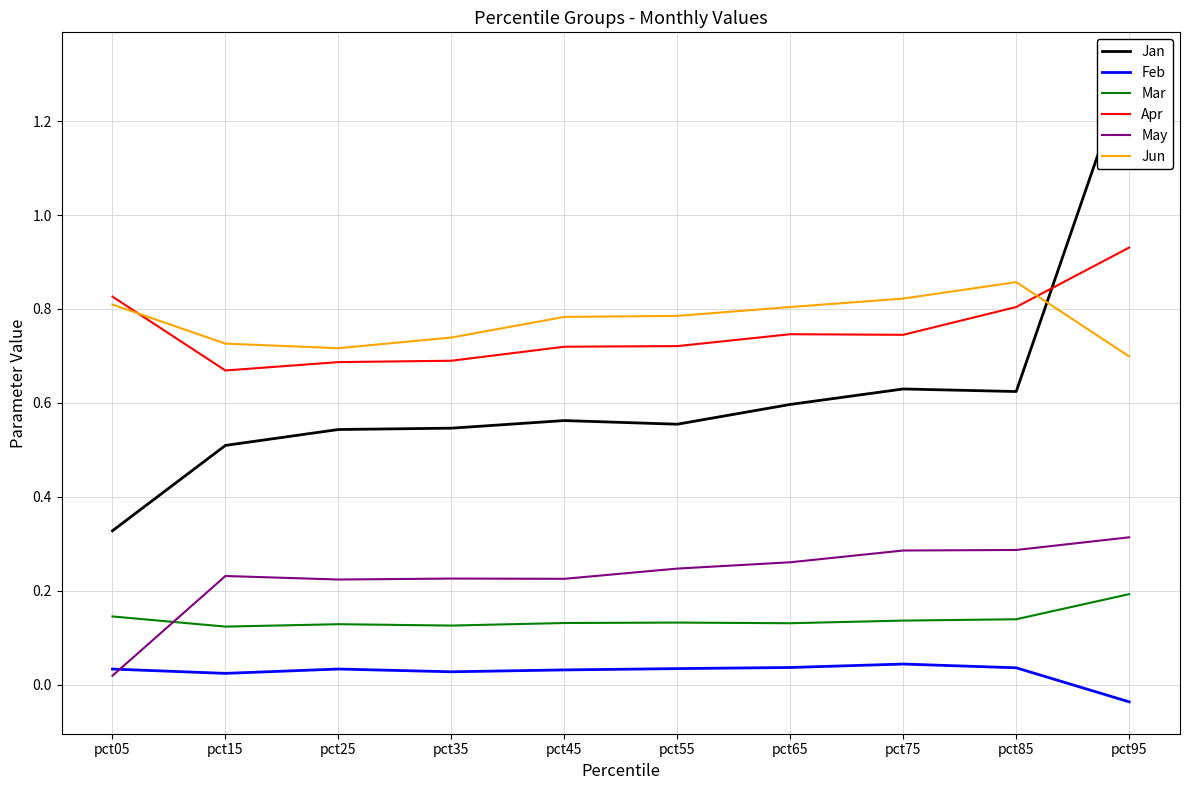

What is the spread (max minus min) of values at pct05?

0.8